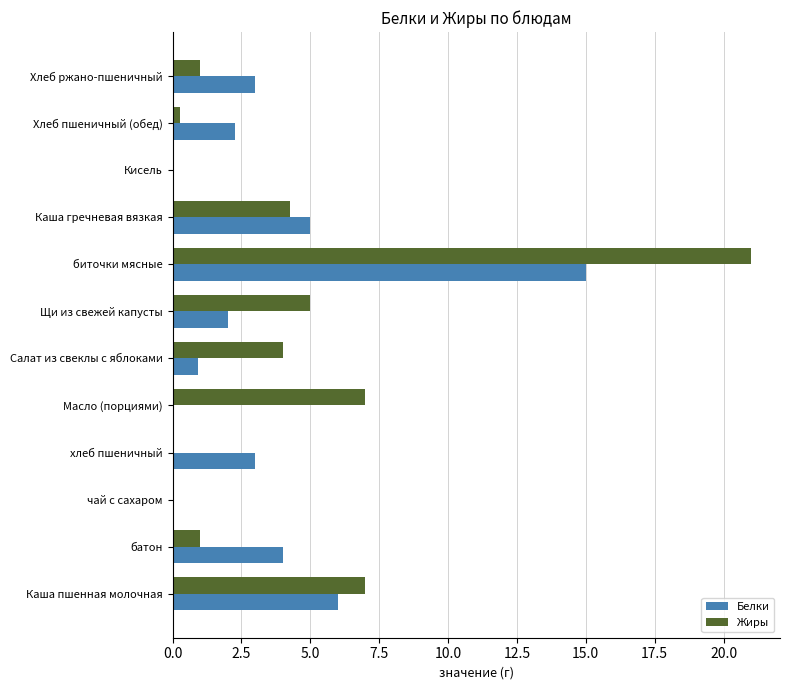

What is the sum of the Белки values at чай с сахаром and Хлеб ржано-пшеничный?

3.0